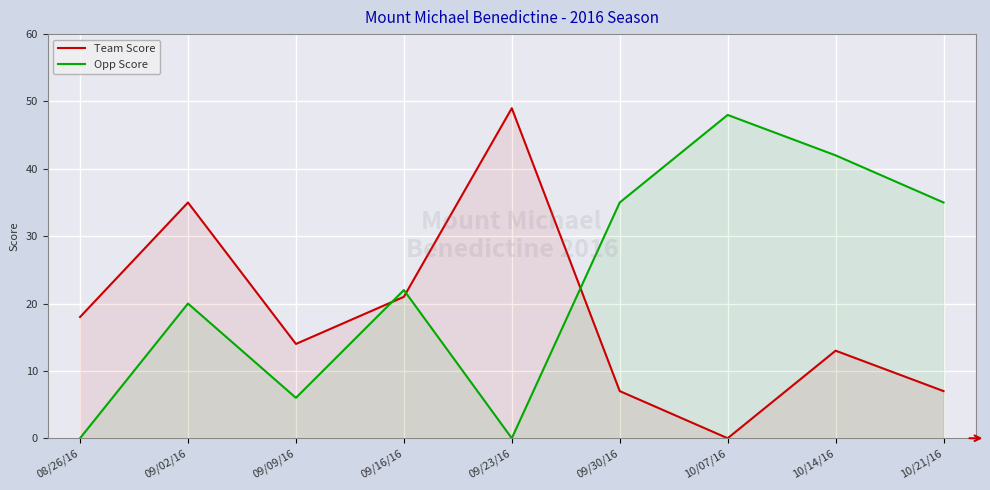

What position from the left is 09/09/16?

3